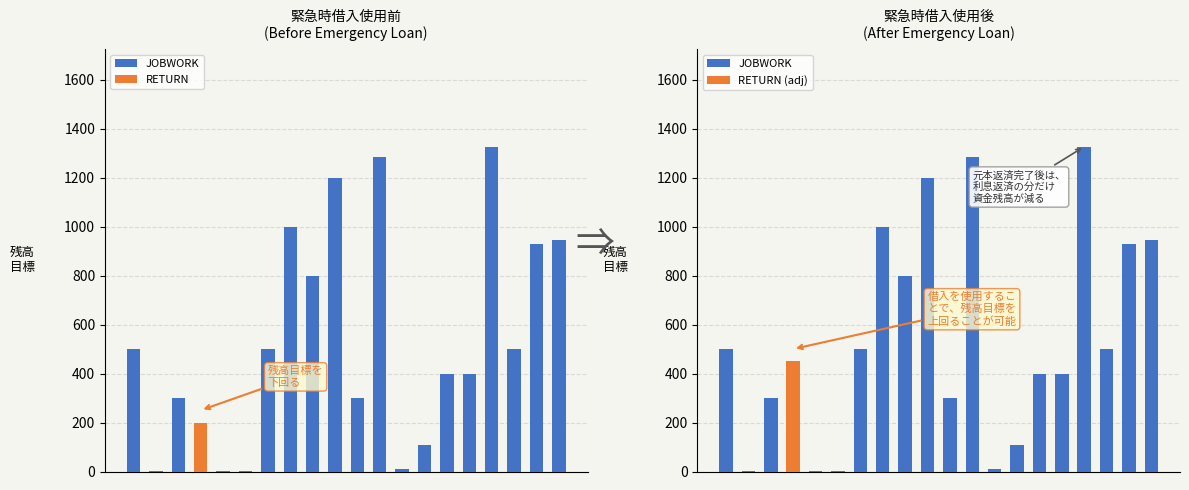

True or false: the data shows 324 at 17.

False